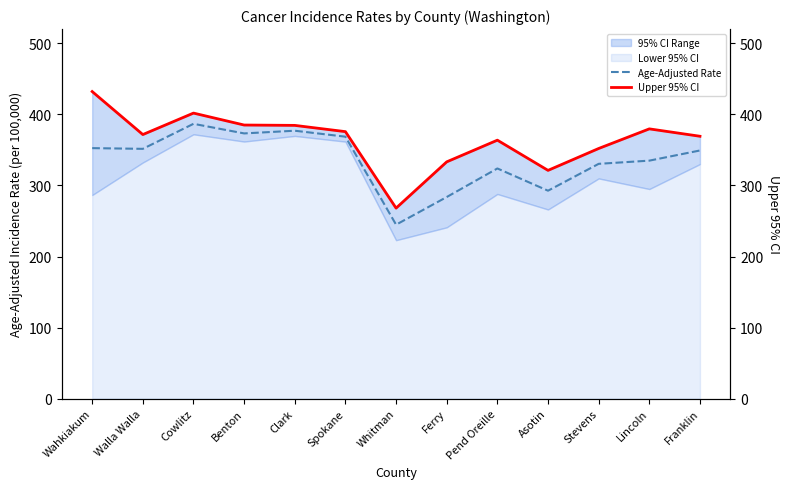

Which has a higher value, Wahkiakum or Pend Oreille?

Wahkiakum